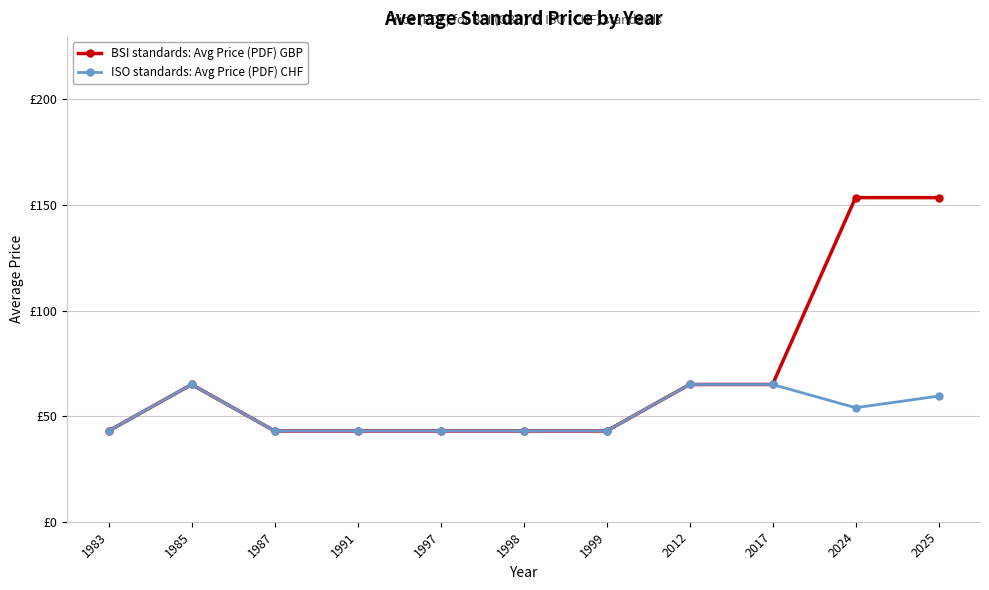

What are all the series names shown in the legend?

BSI standards: Avg Price (PDF) GBP, ISO standards: Avg Price (PDF) CHF